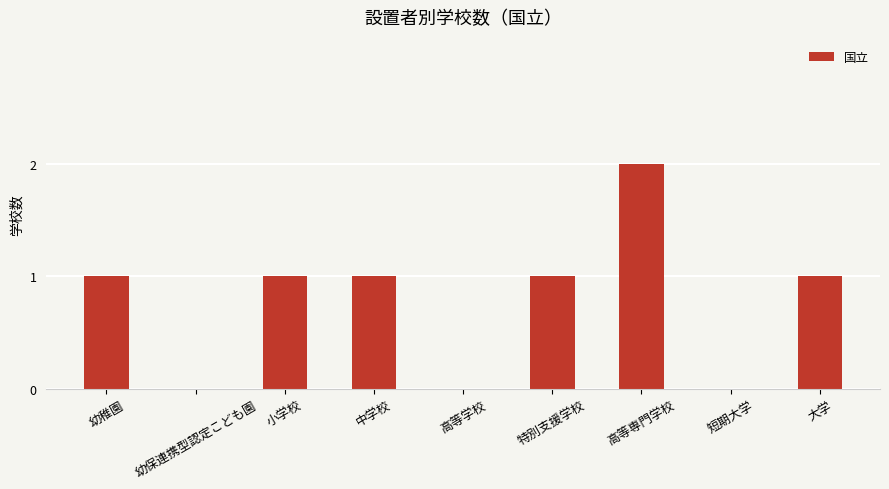

Which category has the highest value across all series?

高等専門学校